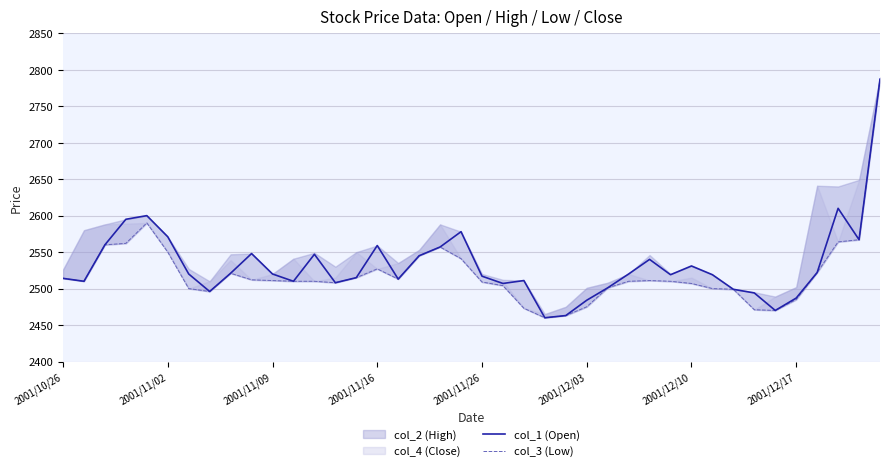

At which category is the sum across all series the highest?

39